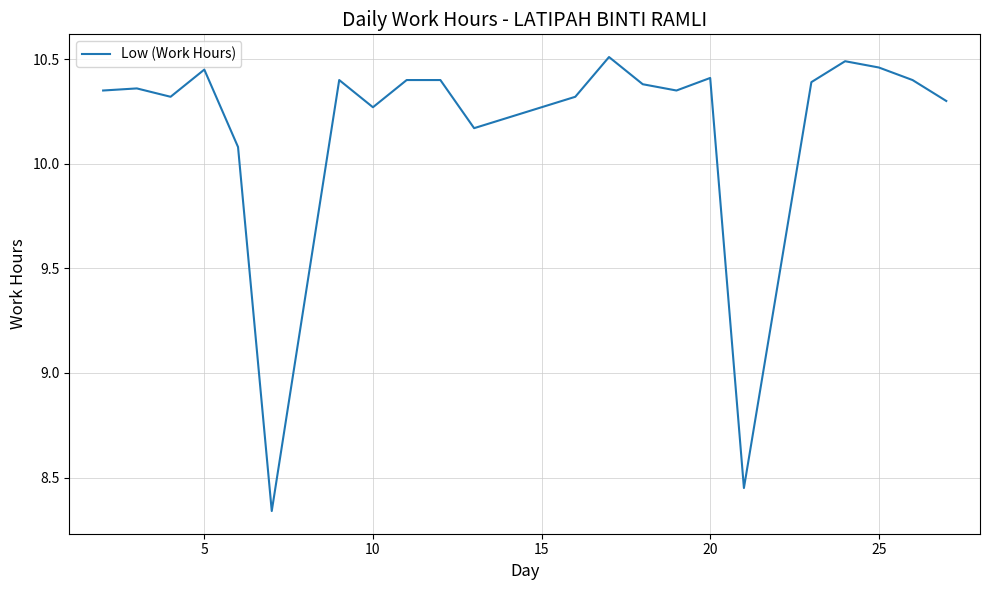

What is the difference between the maximum and minimum values?

2.2